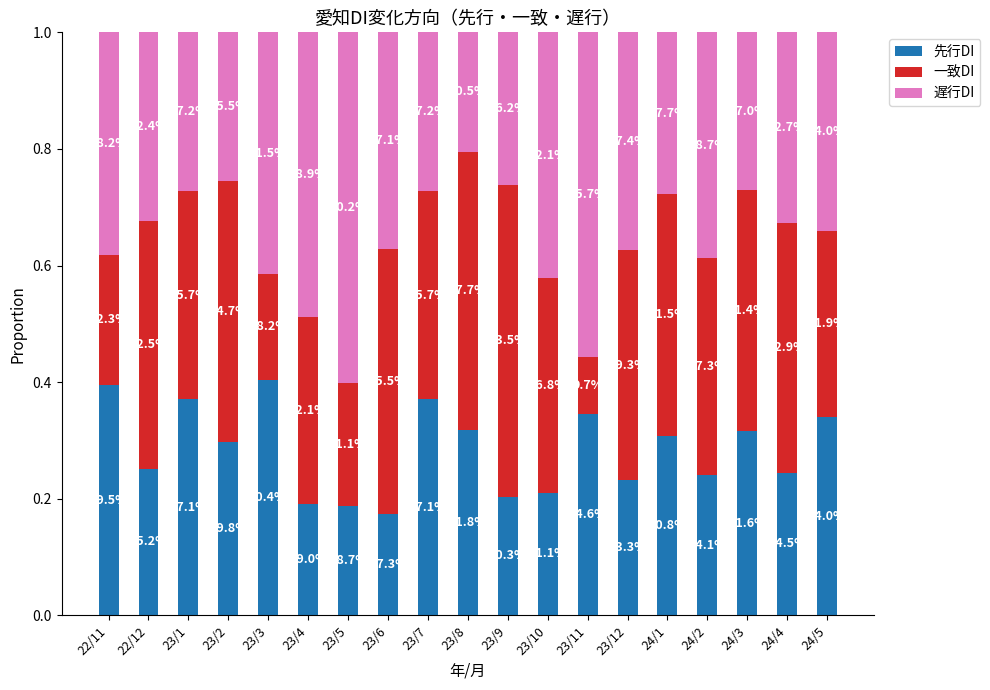

What are all the series names shown in the legend?

先行DI, 一致DI, 遅行DI